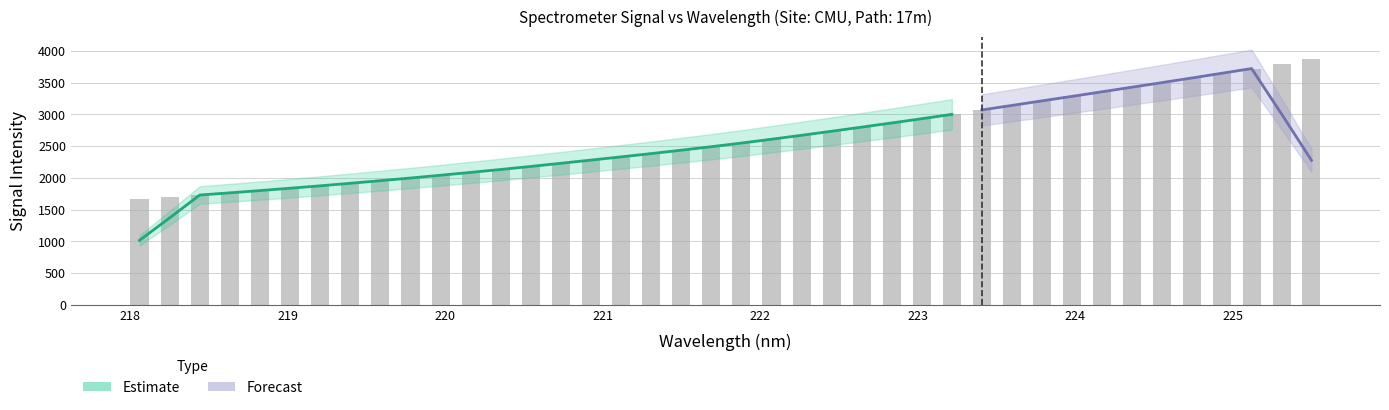

True or false: the data shows 1635.3 at 34.

False